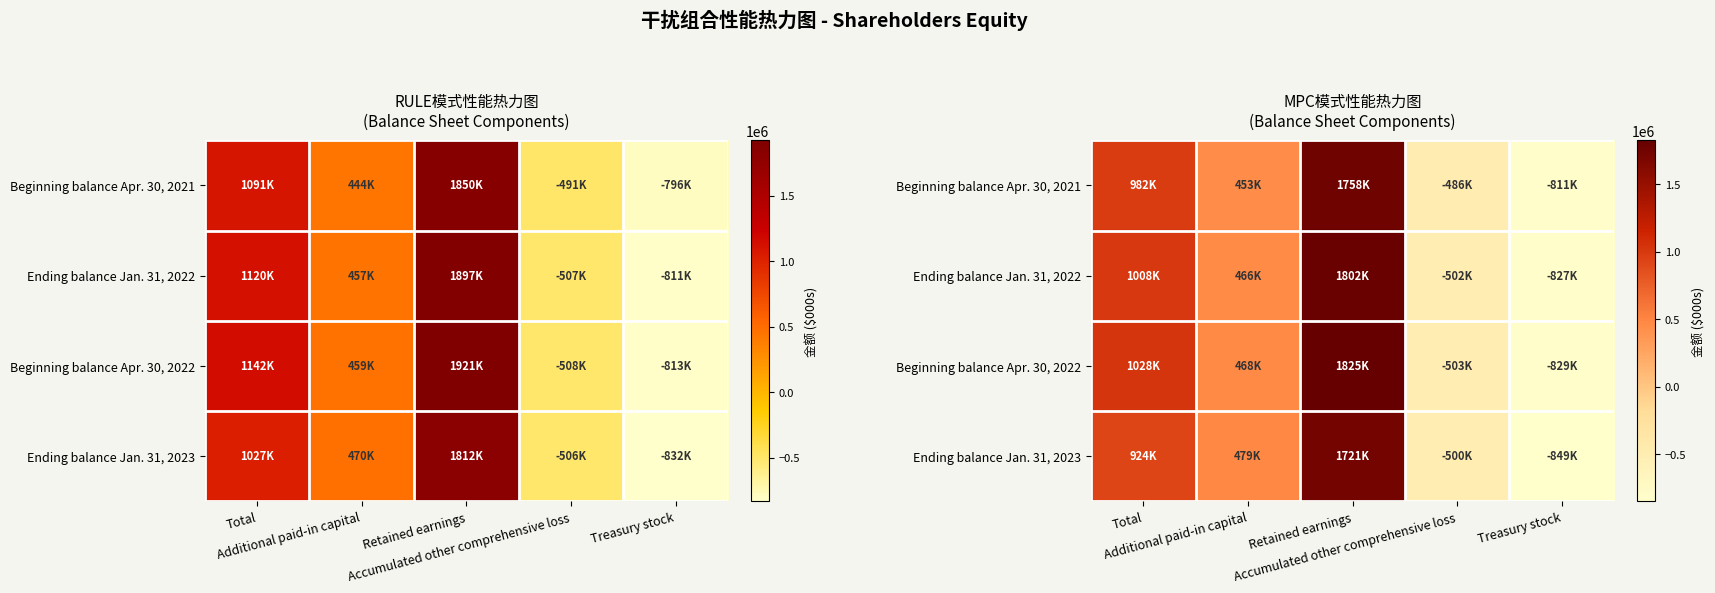

At which label does Ending balance Jan. 31, 2023 reach its minimum?

Treasury stock